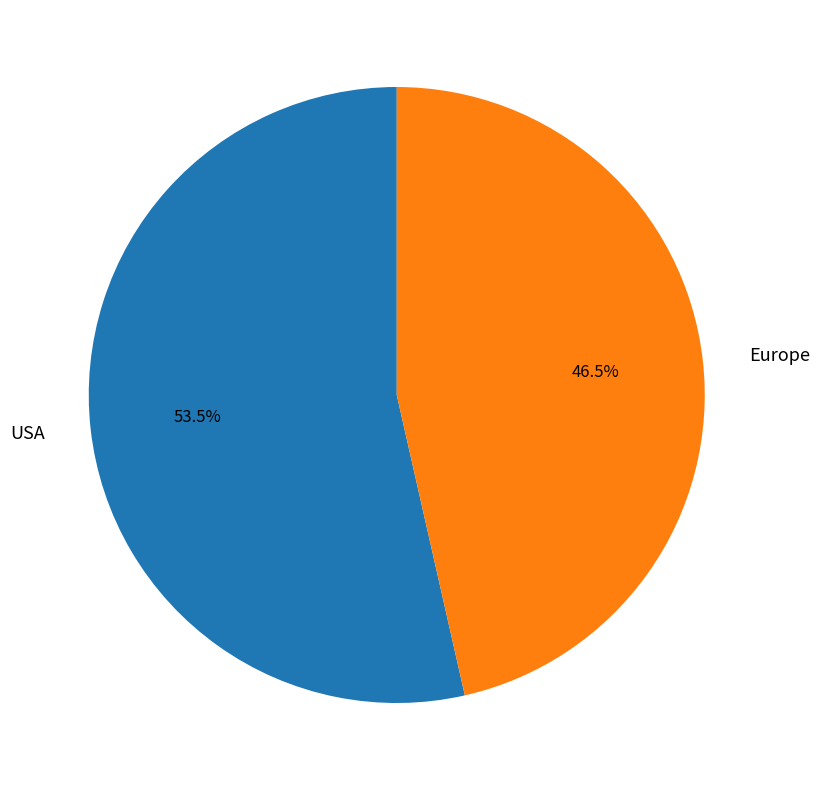

Which has a higher value, Europe or USA?

USA